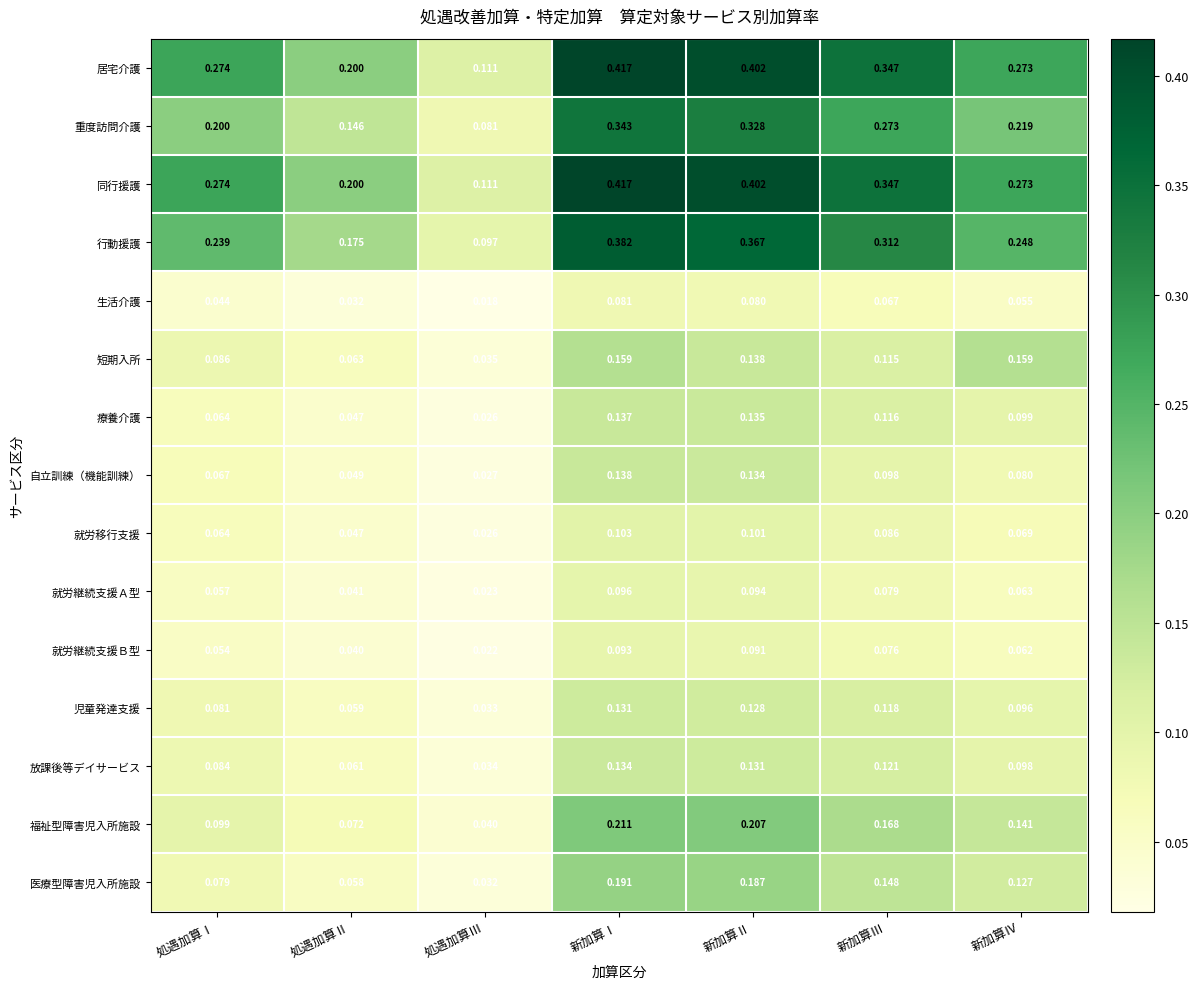

Is the value of 生活介護 at 新加算Ⅲ greater than the value of 同行援護 at 処遇加算Ⅱ?

No